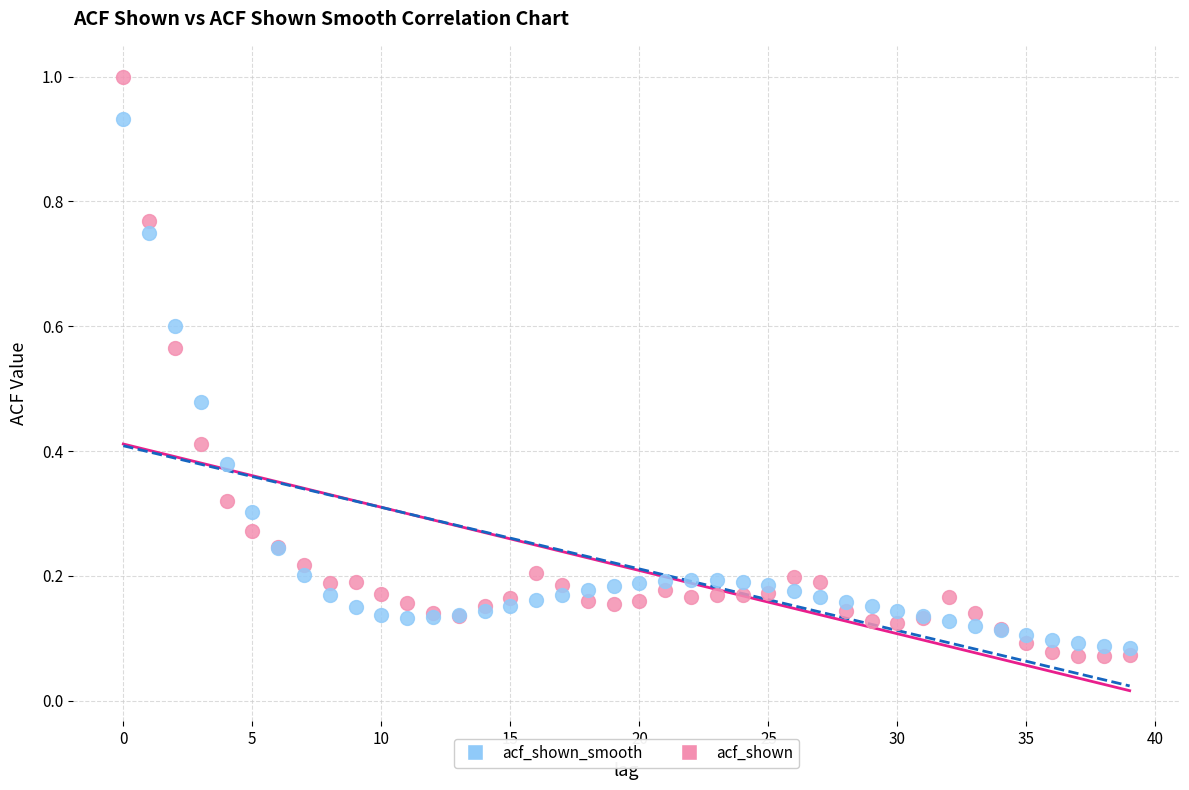

Which series contains the highest Y value?

acf_shown